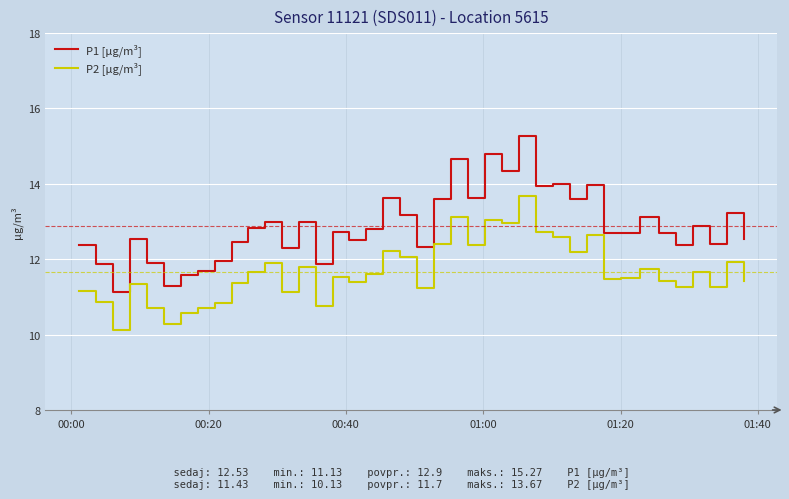

What is the minimum value for P2 [µg/m³]?

10.1